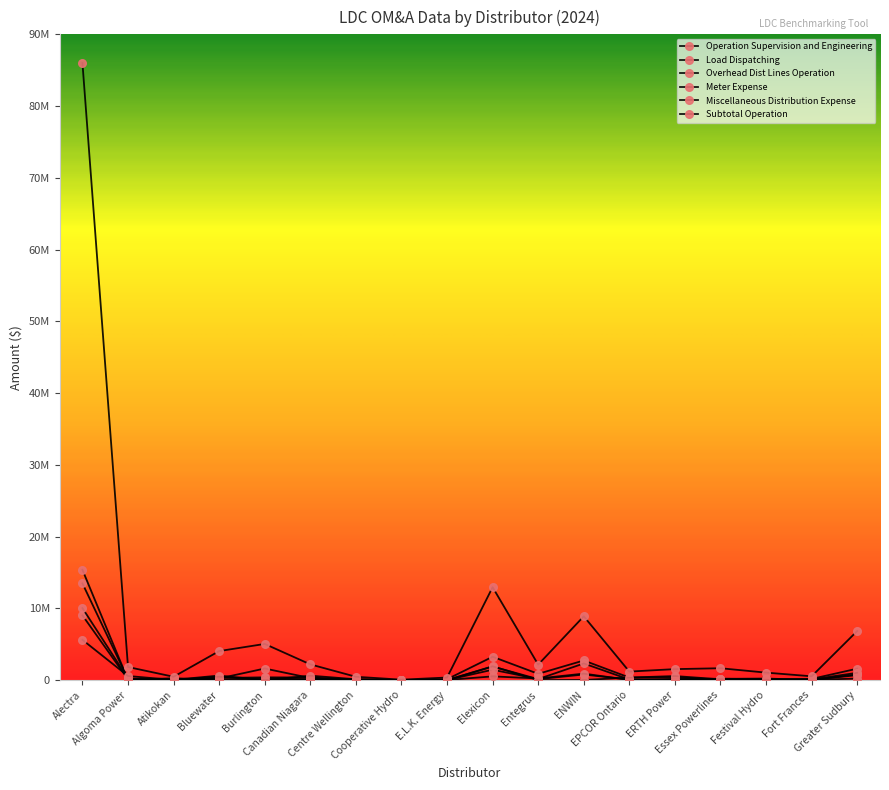

Where is Miscellaneous Distribution Expense nearest to the value 2806819?

Elexicon